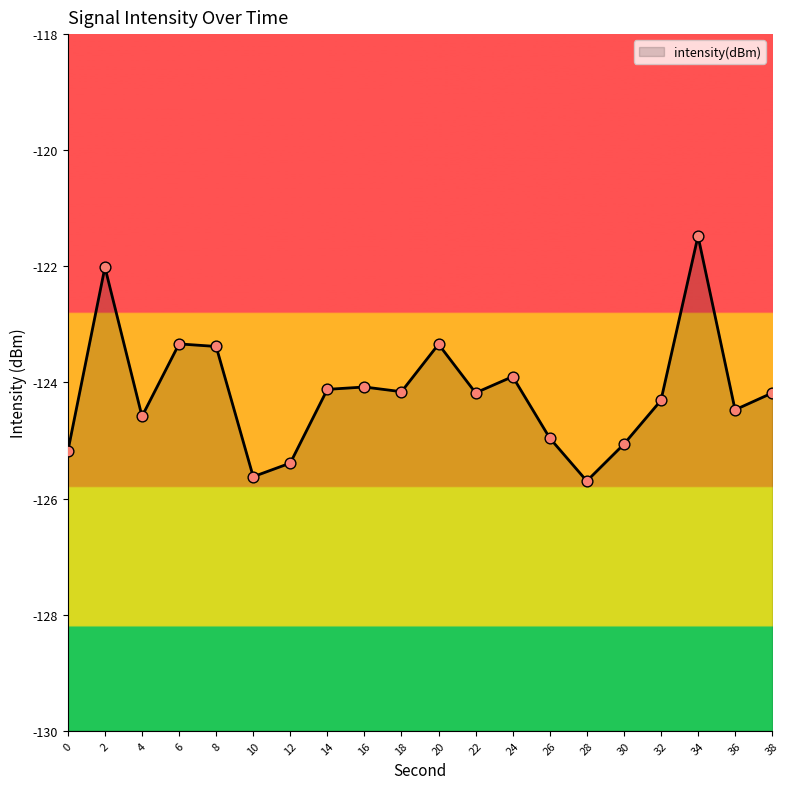

Between 38 and 0, which is larger?

38